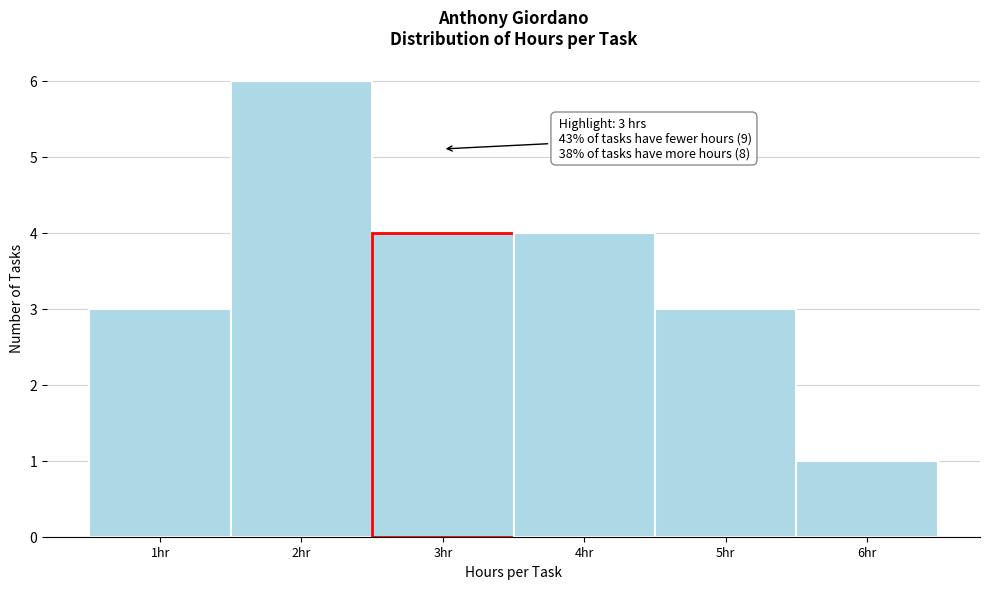

Which range on the x-axis has the tallest bar?

1.5 to 2.5